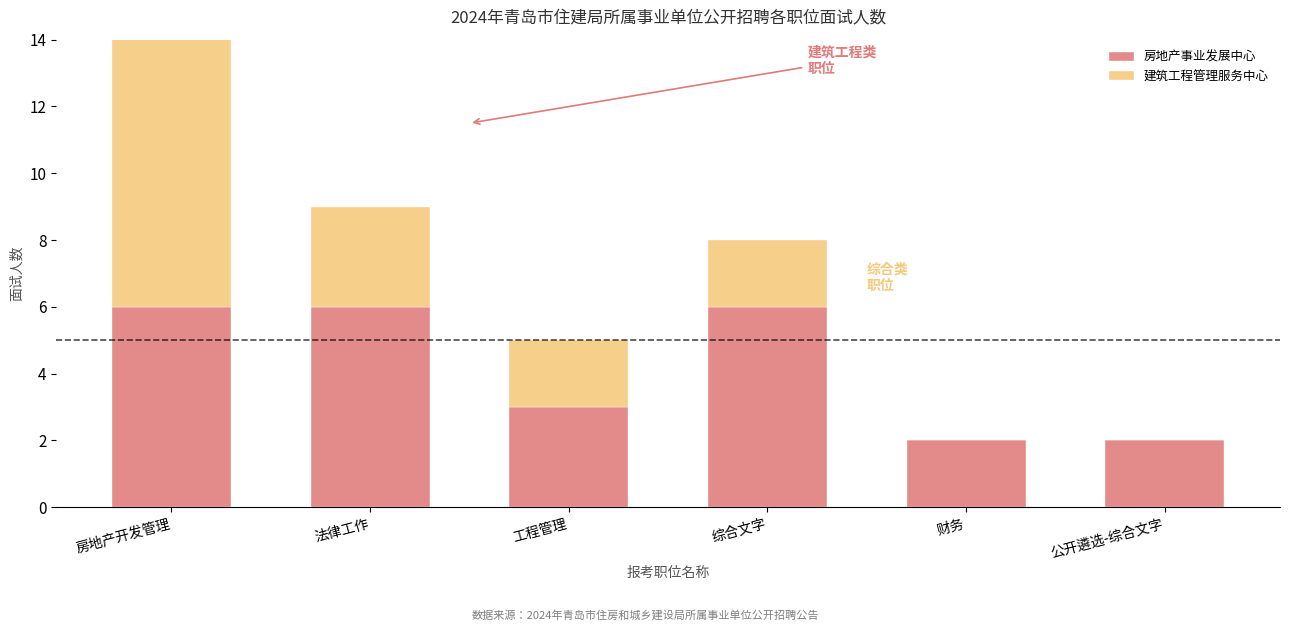

The value of 房地产事业发展中心 at 综合文字 is 6. True or false?

True